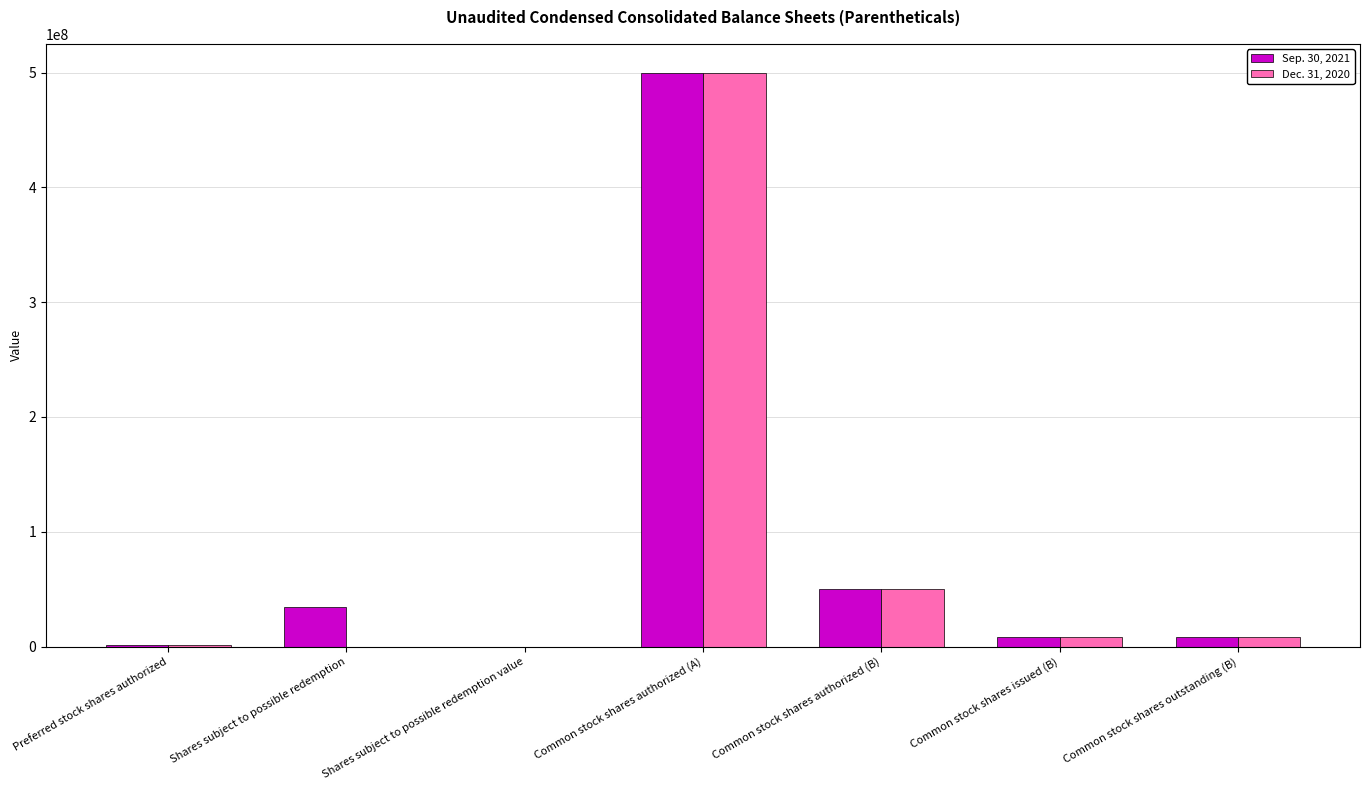

What is the greatest value displayed?

500000000